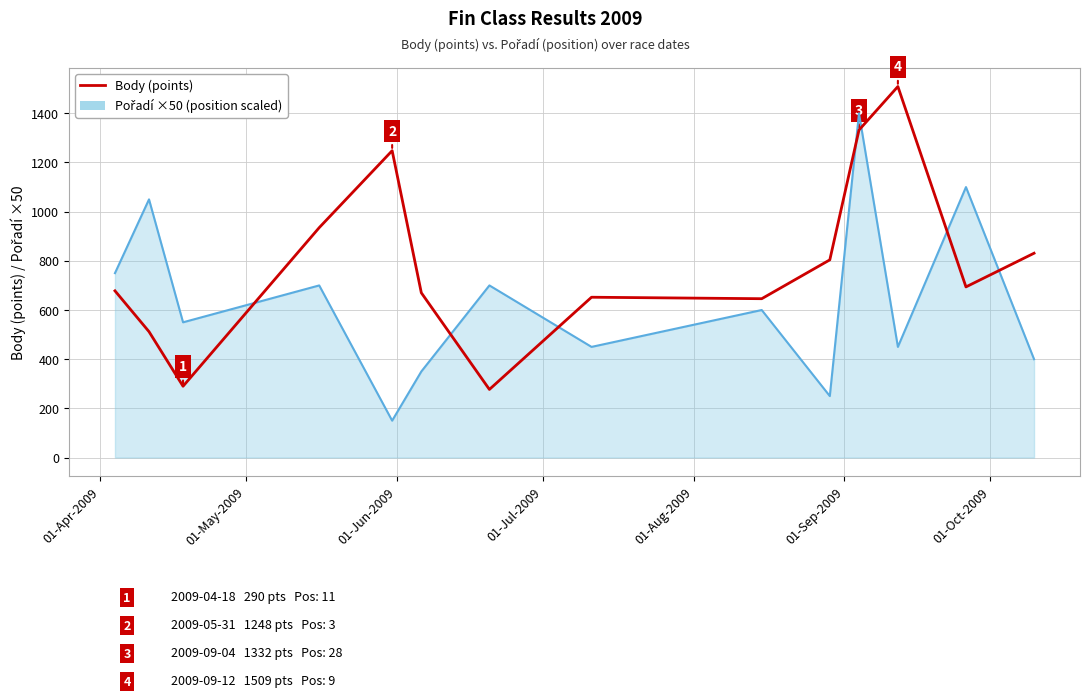

What is the greatest value displayed?

1509